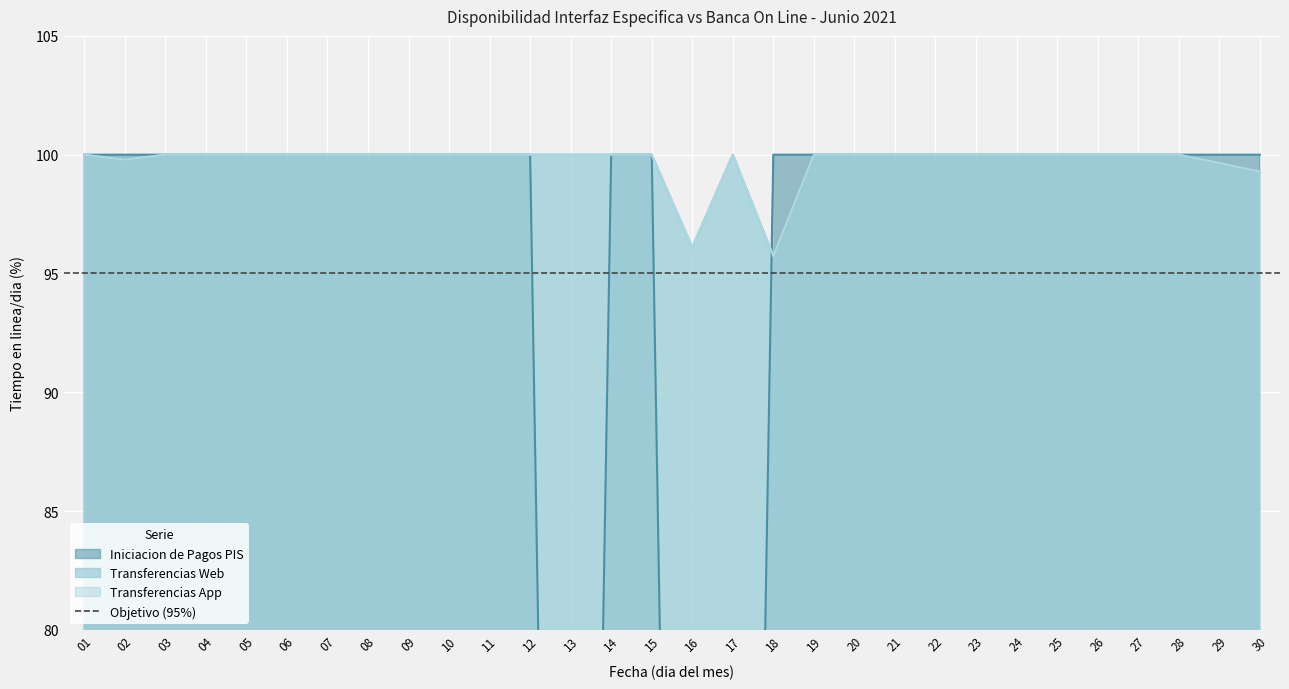

Where is Transferencias Web nearest to the value 97?

16